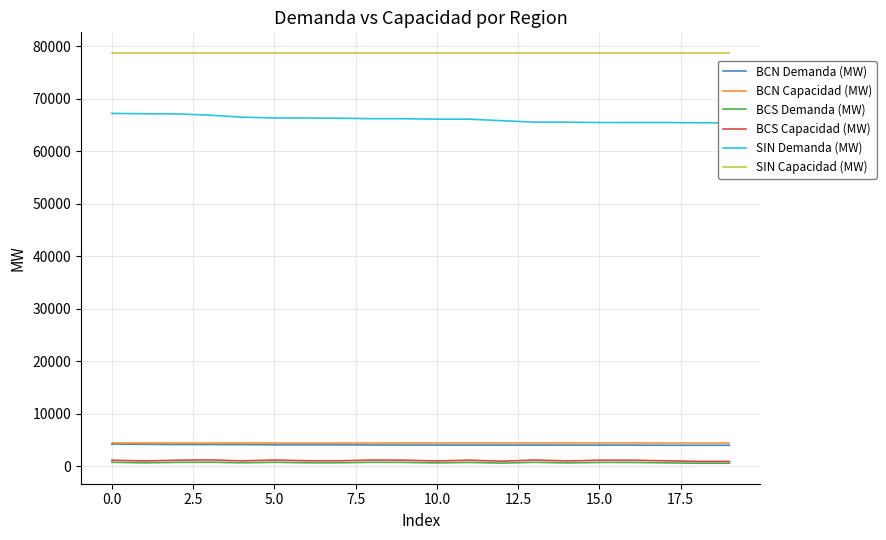

How many values in the BCS Capacidad (MW) series exceed 1179?

10